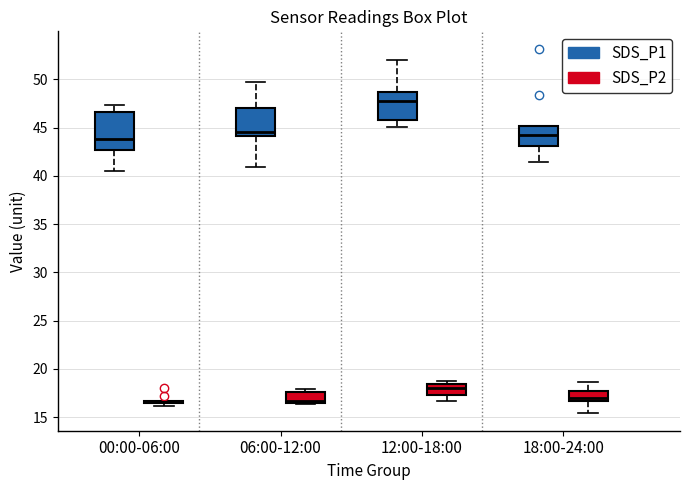

Reading left to right, transcribe this box plot: for each box, give where its median line is, the range the box spans, and where its two whiskers end, as read against the y-axis. The values are not printed on the chart, so give them approximately, as read against the axis.

00:00-06:00 (SDS_P1): median 44.0, box 42.5 to 46.5, whiskers 40.5 to 47.5
00:00-06:00 (SDS_P2): box collapsed to a line at 16.5, whiskers 16.0 to 16.5
06:00-12:00 (SDS_P1): median 44.5, box 44.0 to 47.0, whiskers 41.0 to 50.0
06:00-12:00 (SDS_P2): median 16.5 (just above the box's lower edge), box 16.5 to 17.5, whiskers 16.5 to 18.0
12:00-18:00 (SDS_P1): median 48.0, box 46.0 to 48.5, whiskers 45.0 to 52.0
12:00-18:00 (SDS_P2): median 18.0, box 17.5 to 18.5, whiskers 16.5 to 19.0
18:00-24:00 (SDS_P1): median 44.0, box 43.0 to 45.0, whiskers 41.5 to 45.0
18:00-24:00 (SDS_P2): median 17.0, box 16.5 to 17.5, whiskers 15.5 to 18.5